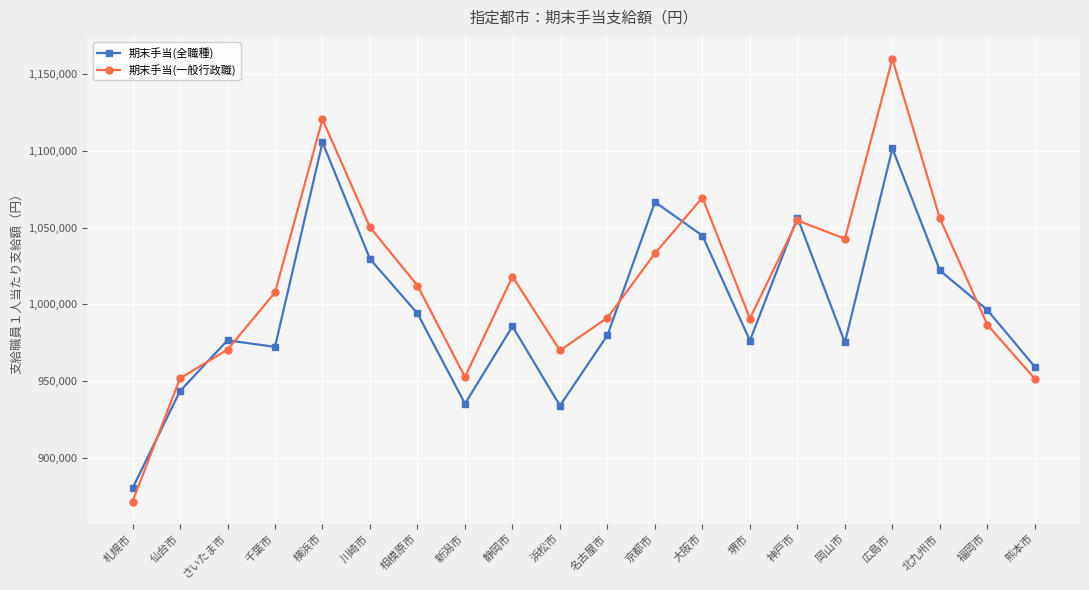

What is the value of the 期末手当(全職種) point at the 11th from the left?

979900